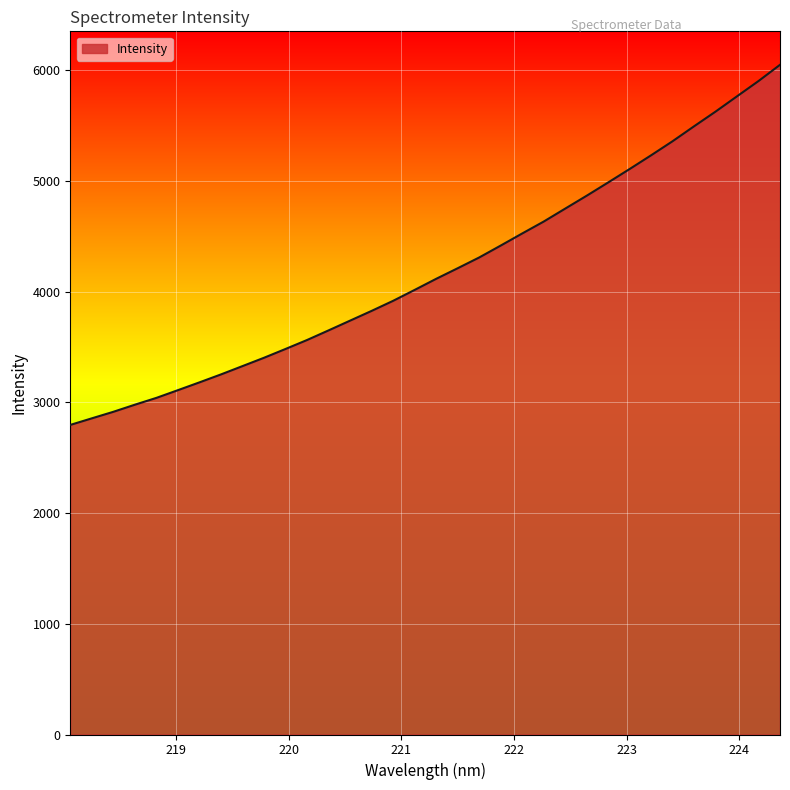

What is the difference between the maximum and minimum values?

3252.7